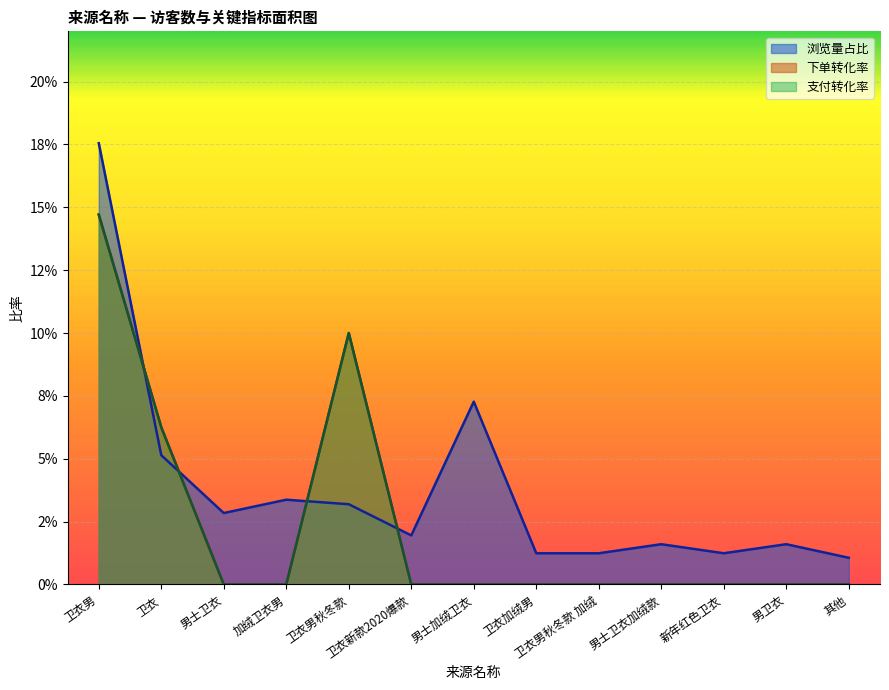

Does the chart display data point markers on the line(s)?

No